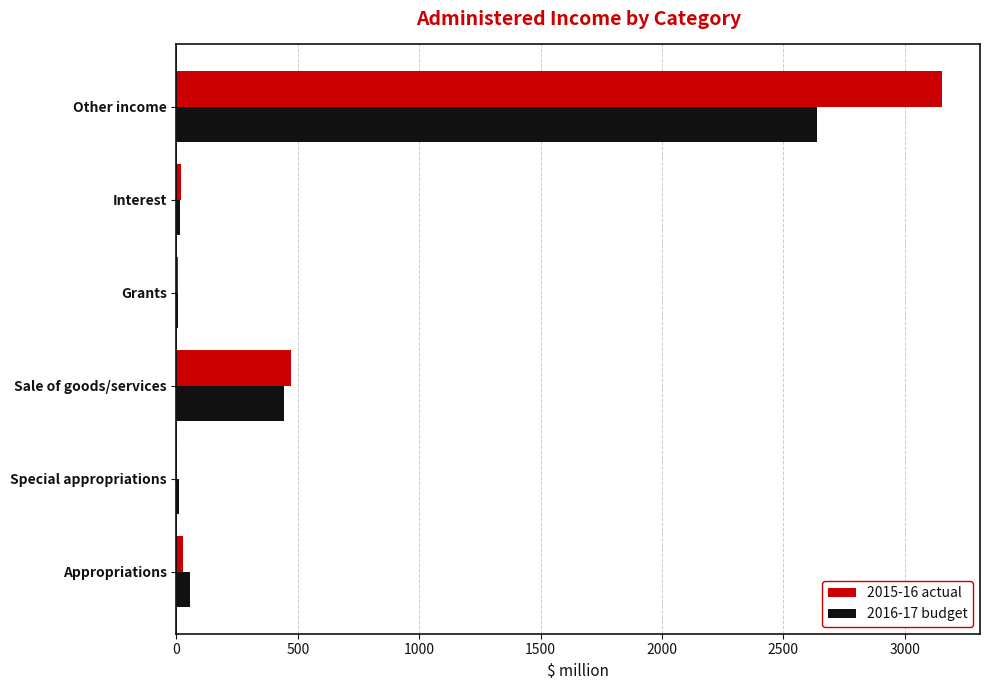

What is the highest value of the 2016-17 budget series?

2637.2